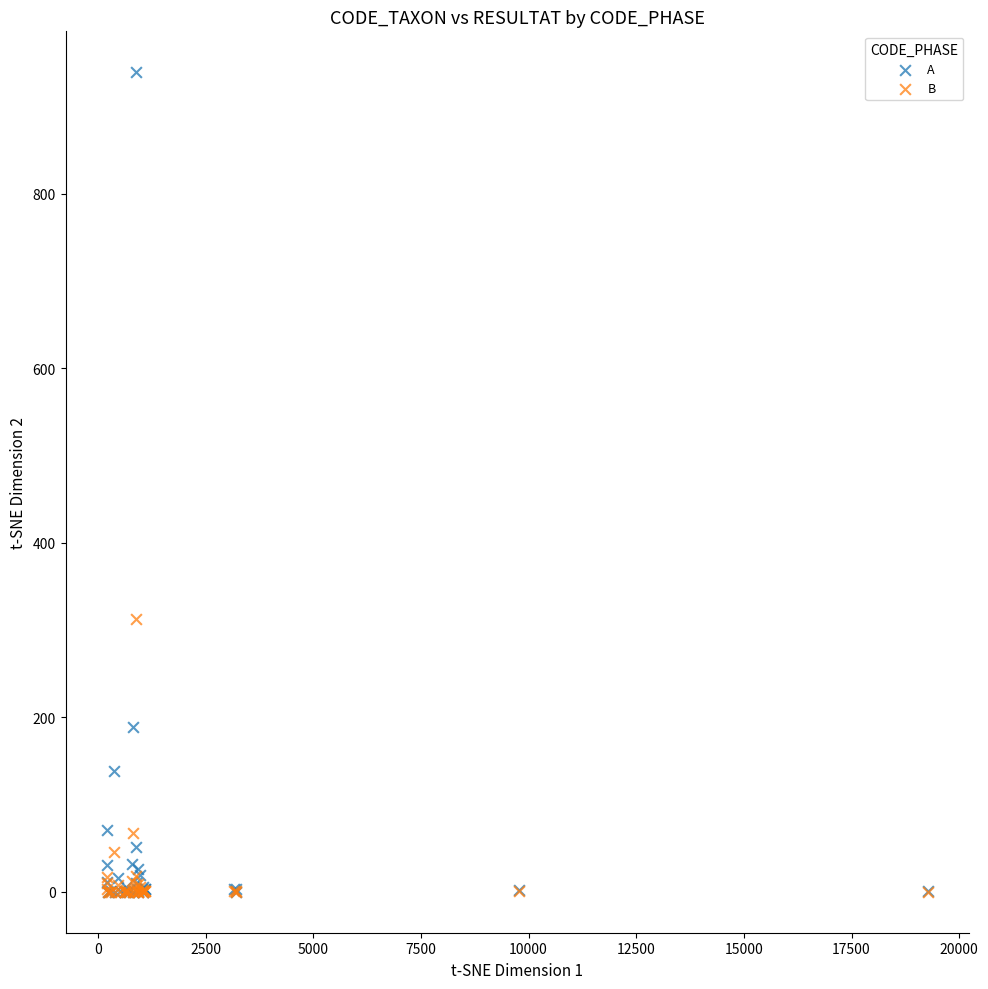

Across all series, what Y value is closest to 469?

312